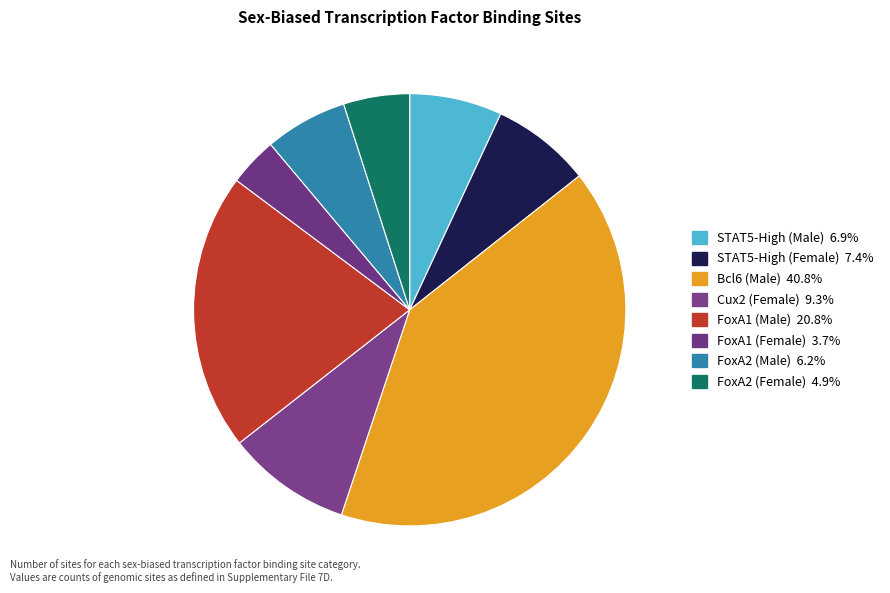

The FoxA2 (Male) slice represents 20% of the pie. True or false?

False